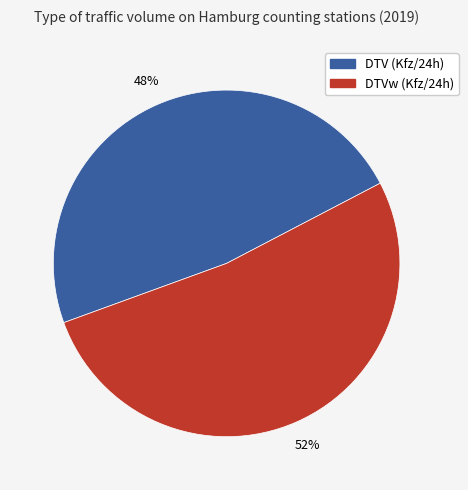

To the nearest percent, what is the difference between the largest and smallest slice percentages?

4%